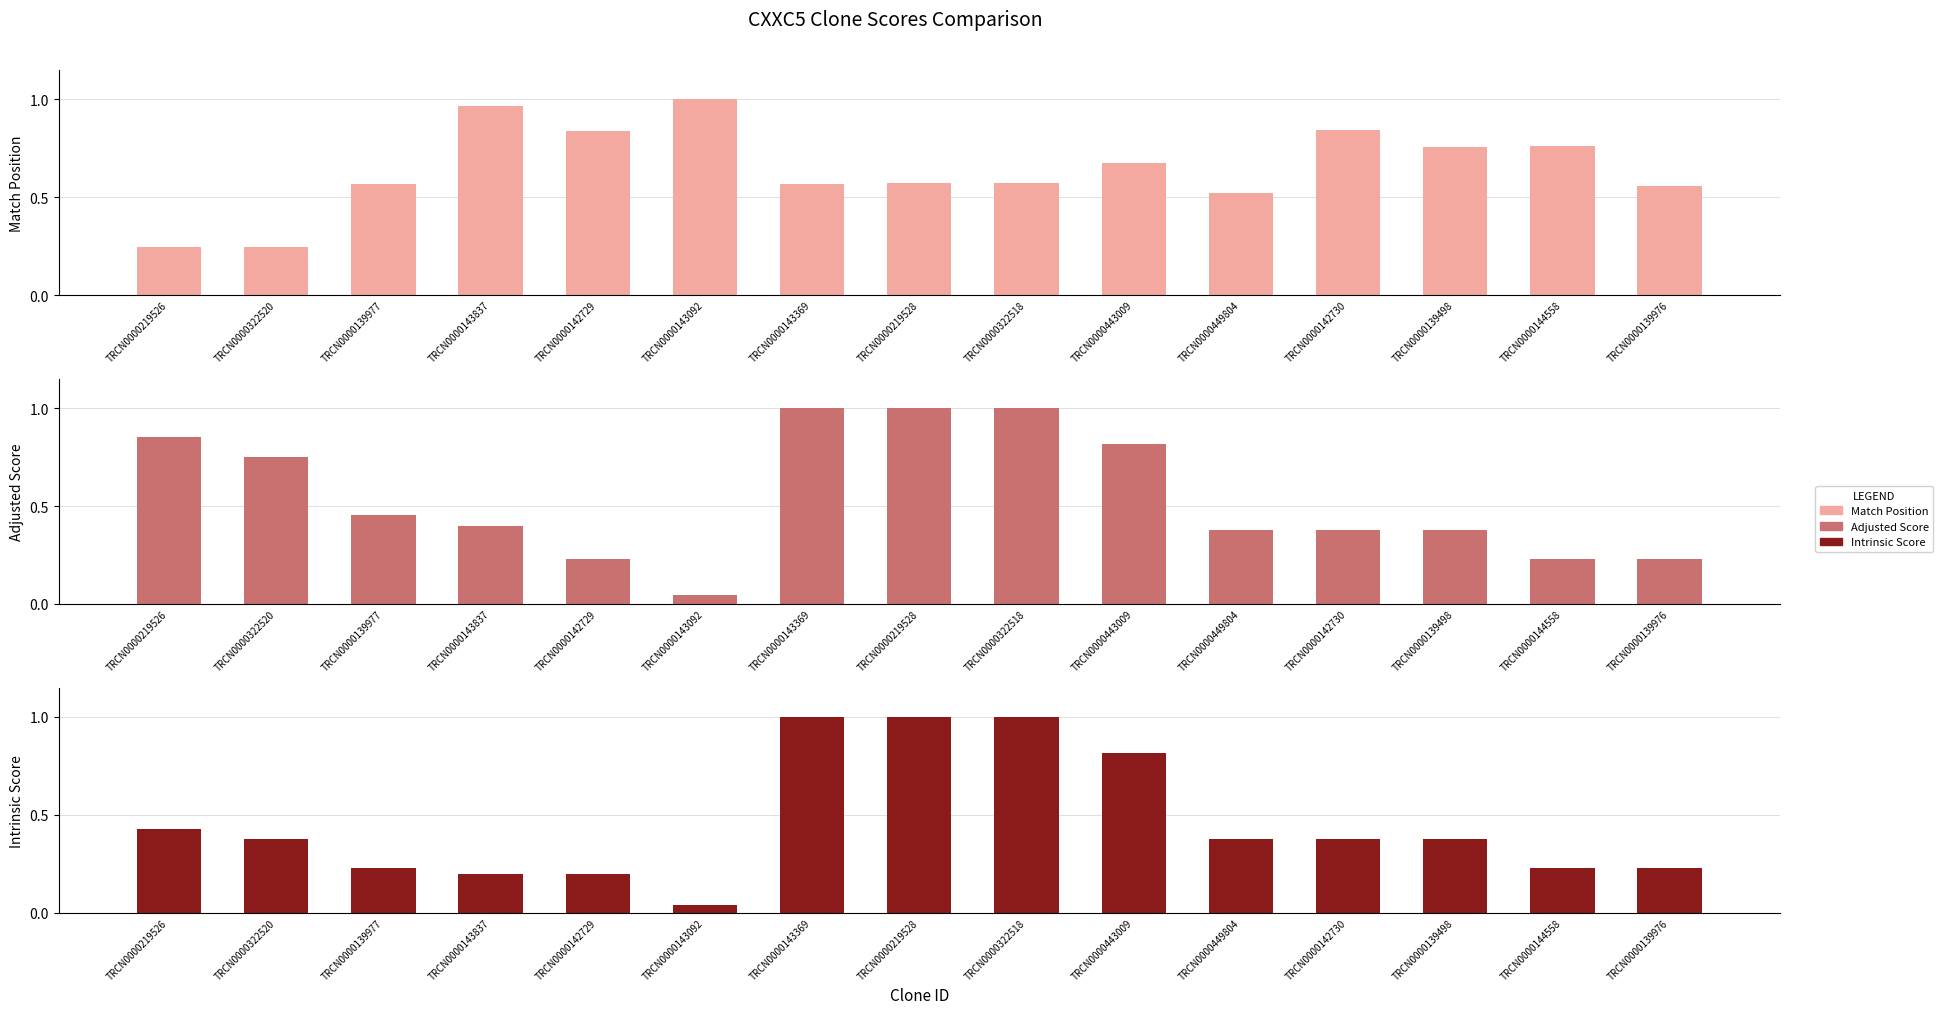

Reading left to right, what are all the values shown in this chart?

Match Position: TRCN0000219526=0.2	TRCN0000322520=0.2	TRCN0000139977=0.6	TRCN0000143837=1.0	TRCN0000142729=0.8	TRCN0000143092=1.0	TRCN0000143369=0.6	TRCN0000219528=0.6	TRCN0000322518=0.6	TRCN0000443009=0.7	TRCN0000449804=0.5	TRCN0000142730=0.8	TRCN0000139498=0.8	TRCN0000144558=0.8	TRCN0000139976=0.6
Adjusted Score: TRCN0000219526=0.9	TRCN0000322520=0.8	TRCN0000139977=0.5	TRCN0000143837=0.4	TRCN0000142729=0.2	TRCN0000143092=0.0	TRCN0000143369=1.0	TRCN0000219528=1.0	TRCN0000322518=1.0	TRCN0000443009=0.8	TRCN0000449804=0.4	TRCN0000142730=0.4	TRCN0000139498=0.4	TRCN0000144558=0.2	TRCN0000139976=0.2
Intrinsic Score: TRCN0000219526=0.4	TRCN0000322520=0.4	TRCN0000139977=0.2	TRCN0000143837=0.2	TRCN0000142729=0.2	TRCN0000143092=0.0	TRCN0000143369=1.0	TRCN0000219528=1.0	TRCN0000322518=1.0	TRCN0000443009=0.8	TRCN0000449804=0.4	TRCN0000142730=0.4	TRCN0000139498=0.4	TRCN0000144558=0.2	TRCN0000139976=0.2